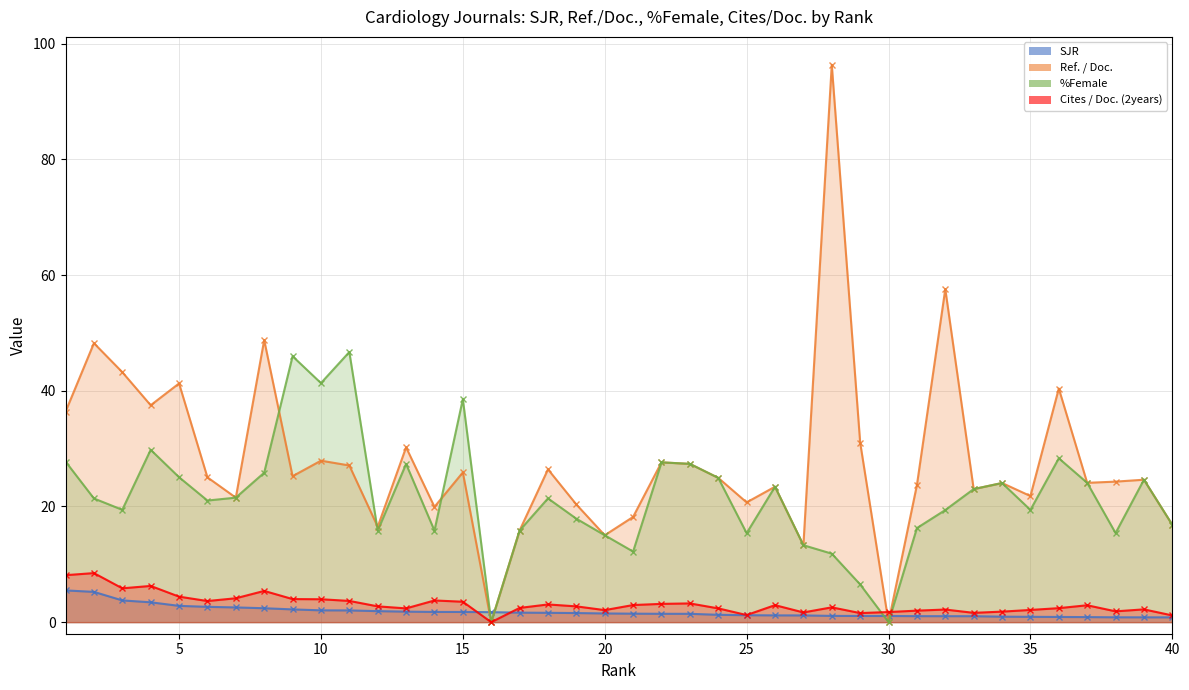

Read the SJR value at 27.

1.2